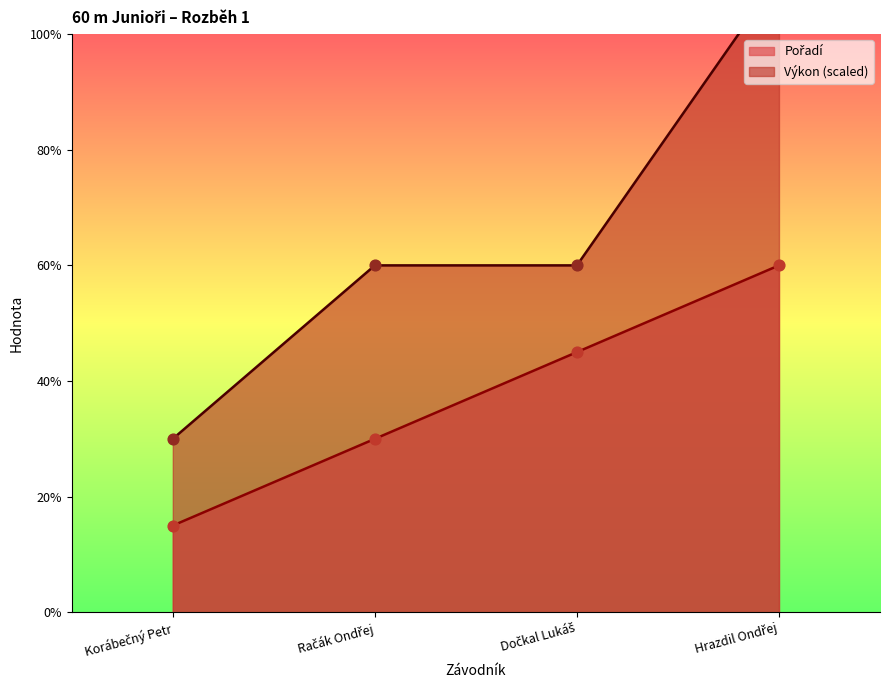

At how many categories does at least one series exceed 8?

1